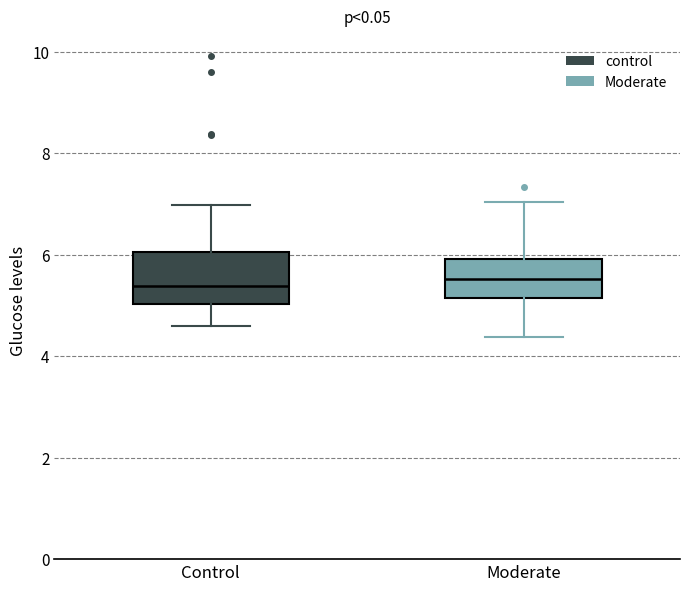

Reading left to right, read every box against the y-axis: the position of its median line, the range the box covers, and the ends of its whiskers. The values are not printed on the chart, so give them approximately, as read against the axis.

Control: median 5.4, box 5.0 to 6.0, whiskers 4.6 to 7.0
Moderate: median 5.6, box 5.2 to 6.0, whiskers 4.4 to 7.0